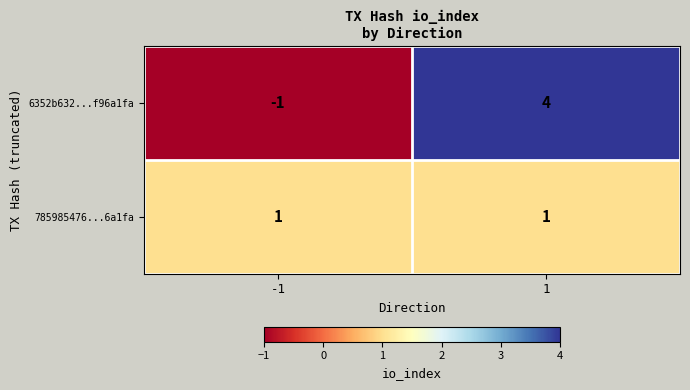

How many categories are shown in the chart?

2